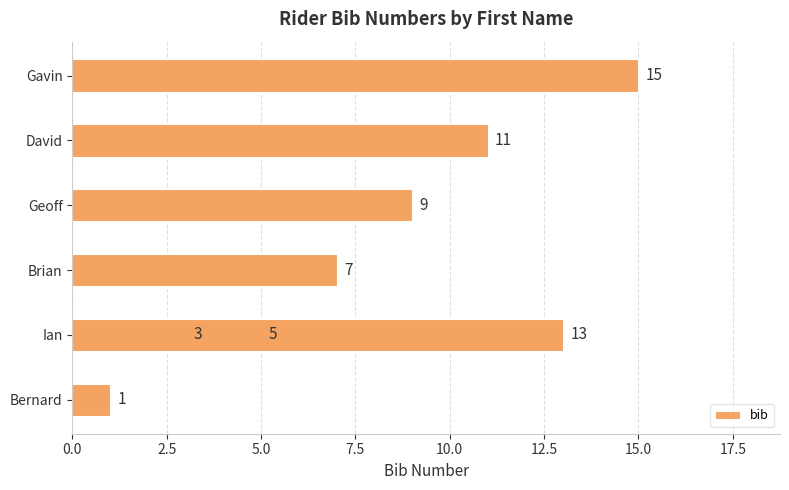

What is the maximum value shown in the chart?

15